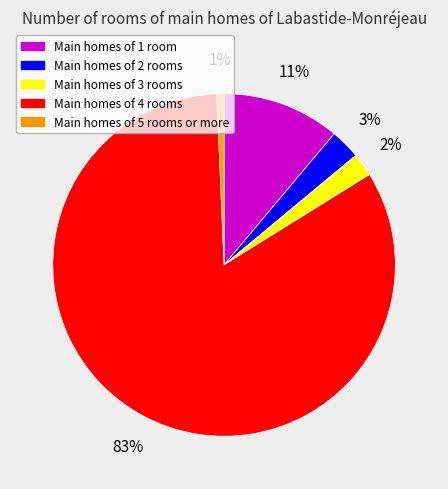

Is there a majority slice in this chart?

Yes